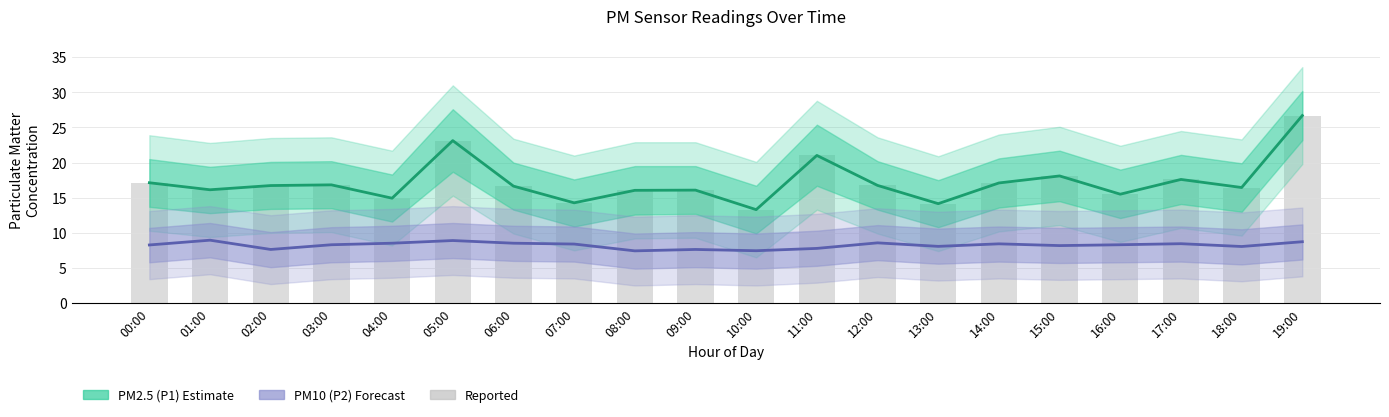

True or false: PM10 (P2) has a value of 8.1 at 18:00.

True